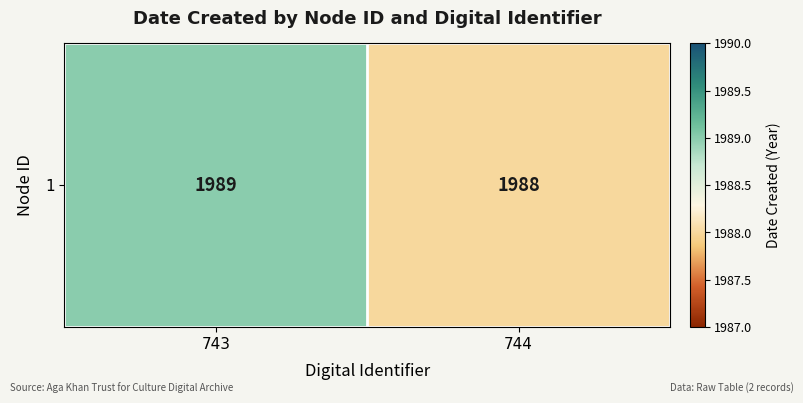

What is the difference between the maximum and minimum values?

1